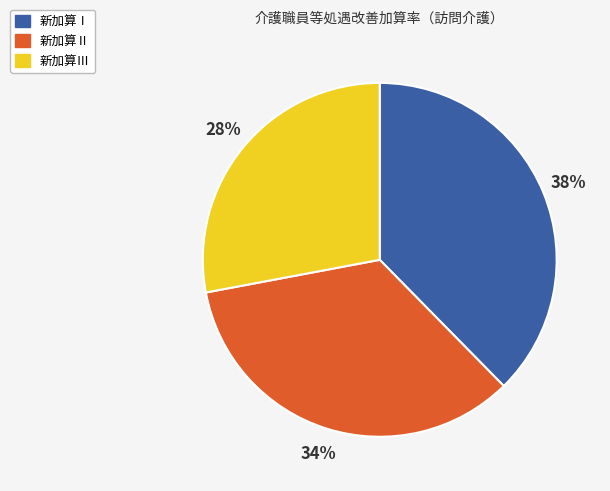

To the nearest percent, what percentage of the pie is 新加算Ⅰ?

38%